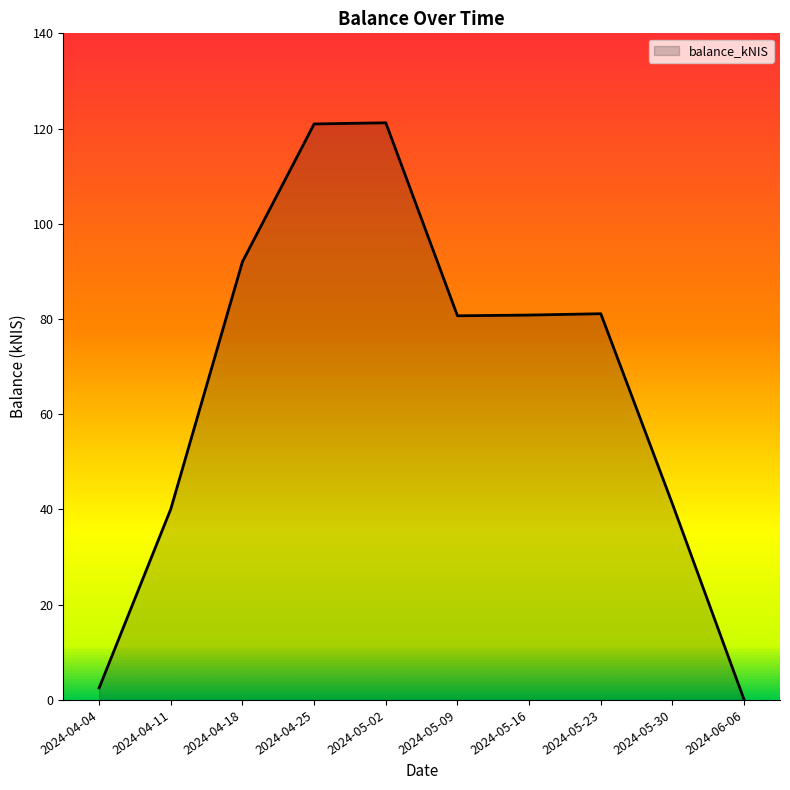

What is the maximum value shown in the chart?

121.2